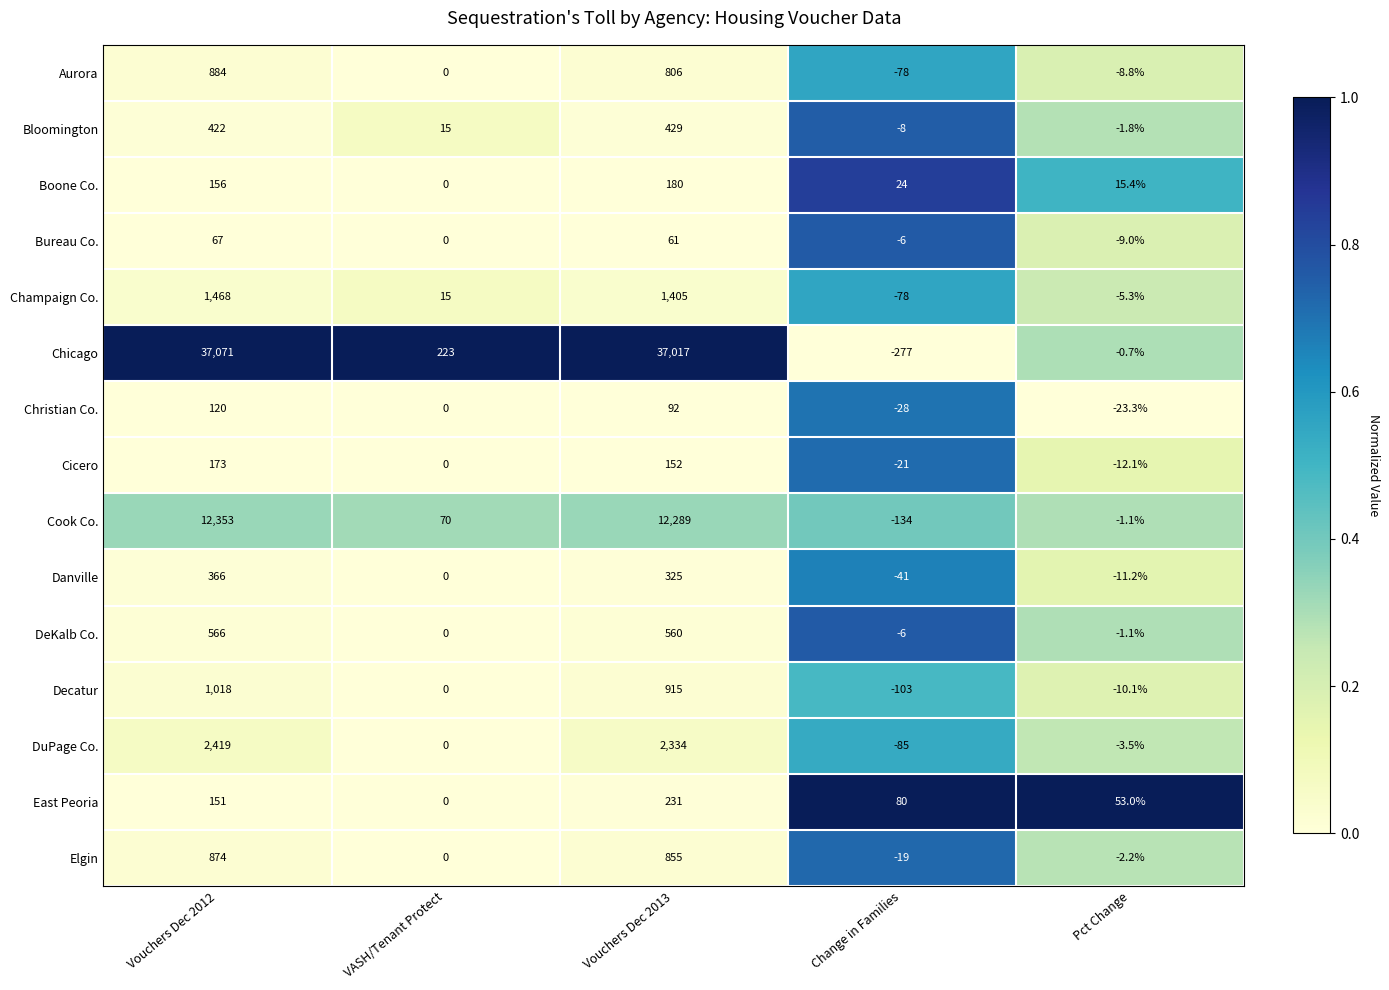

At Vouchers Dec 2013, list the series in order from largest to smallest.

Chicago, Cook Co., DuPage Co., Champaign Co., Decatur, Elgin, Aurora, DeKalb Co., Bloomington, Danville, East Peoria, Boone Co., Cicero, Christian Co., Bureau Co.